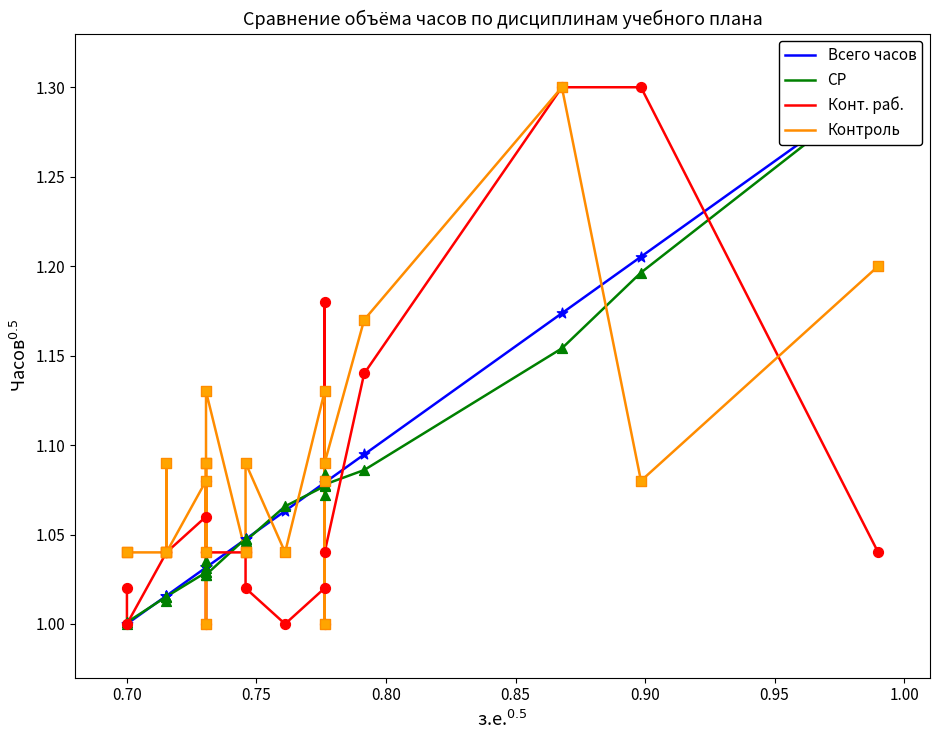

Which series contains the lowest Y value?

Всего часов